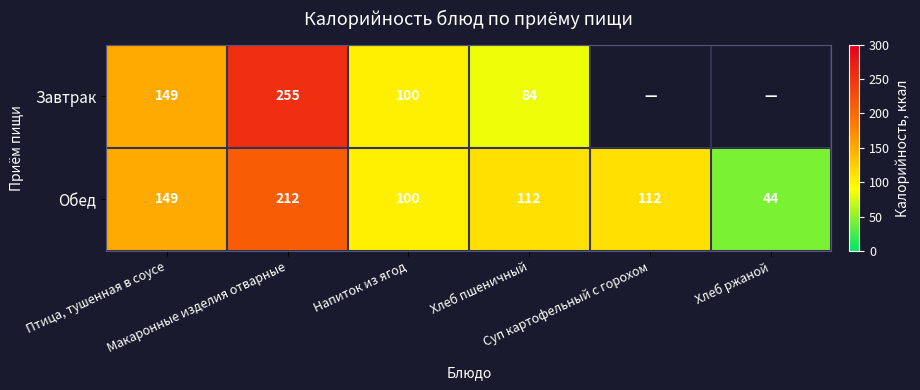

At which category does the chart reach its minimum across all series?

Хлеб ржаной